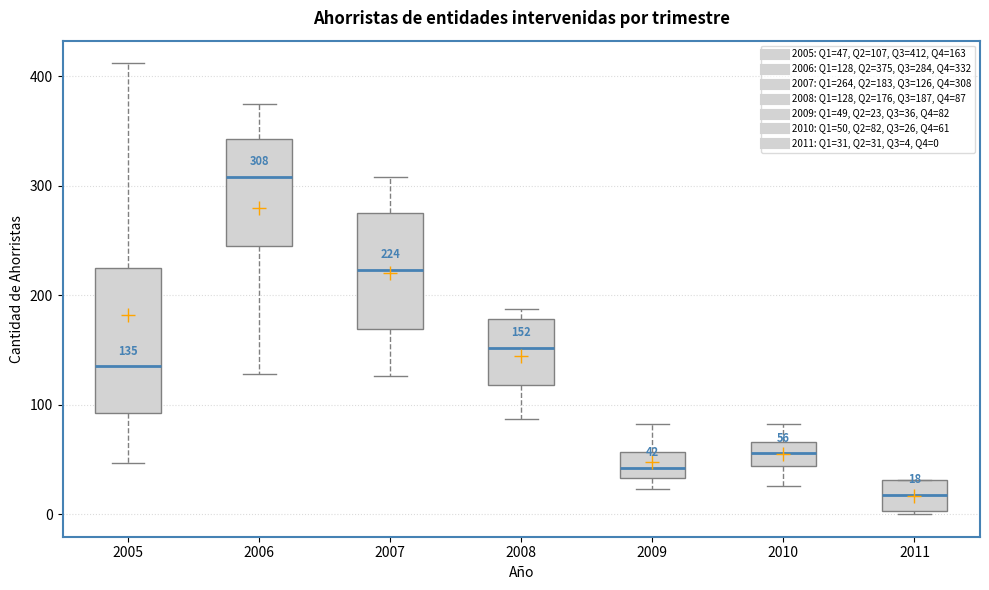

Comparing the boxes themselves (not the whiskers), which one is the tallest?

2005